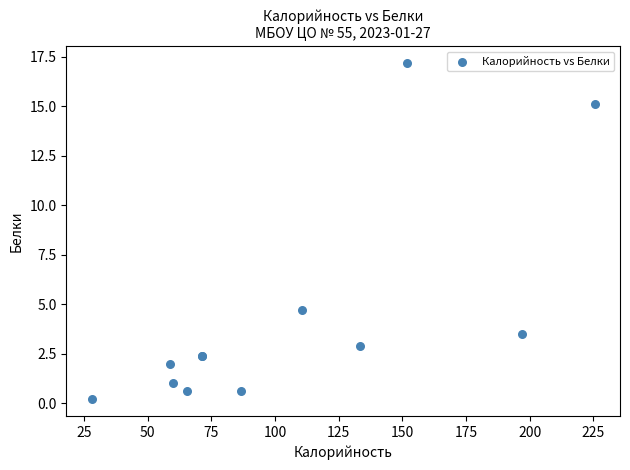

What Y value in the scatter plot is closest to 8?

4.7